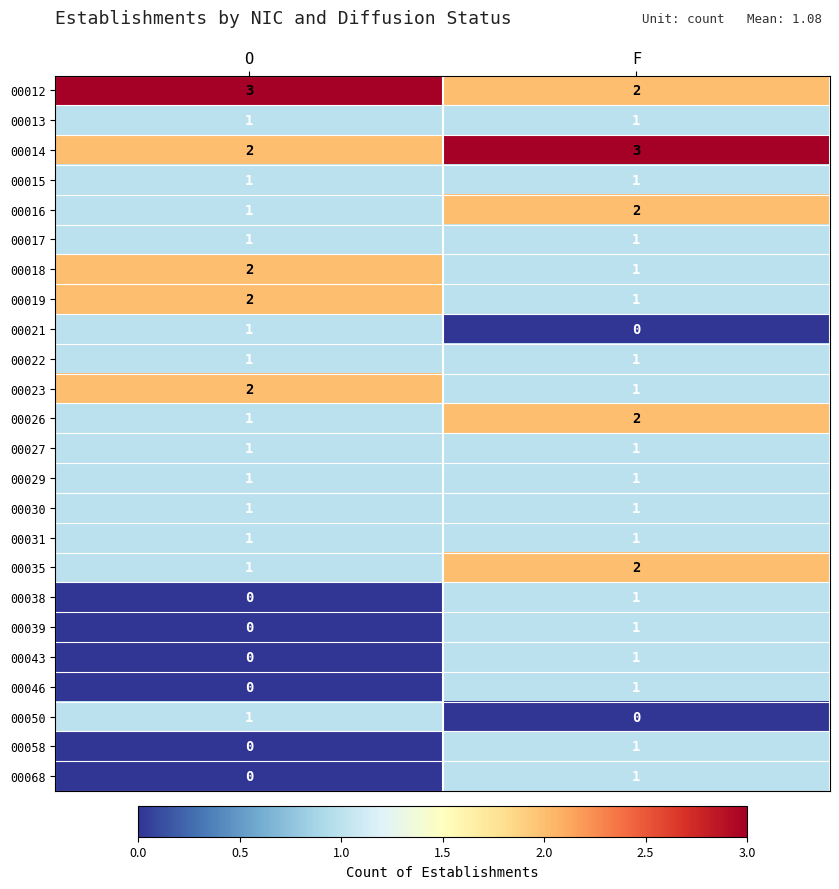

What is the difference between the highest and lowest values at F?

3